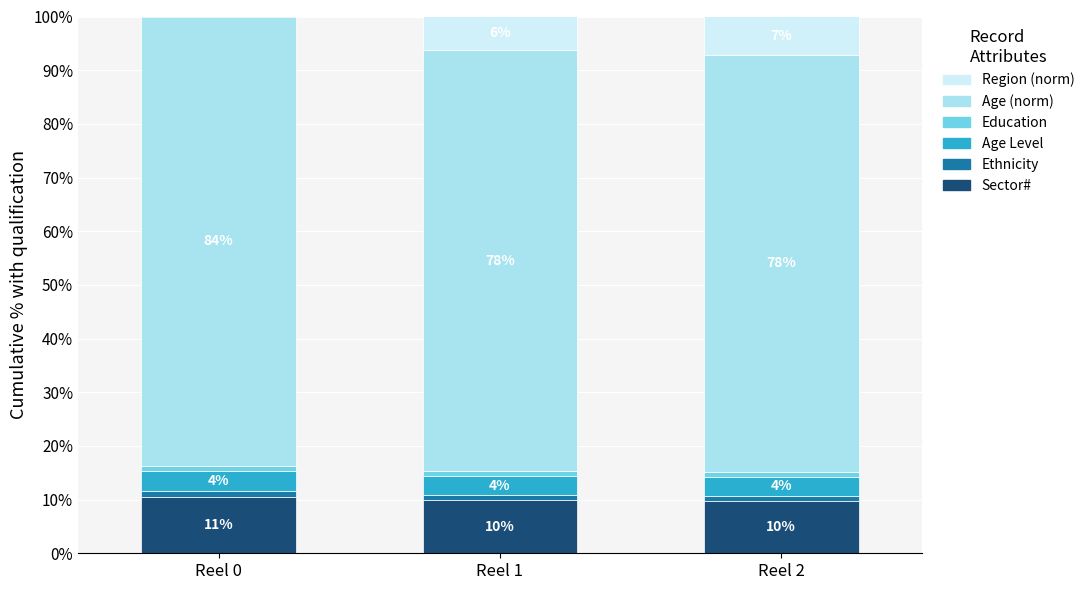

Does the chart contain stacked bars?

Yes